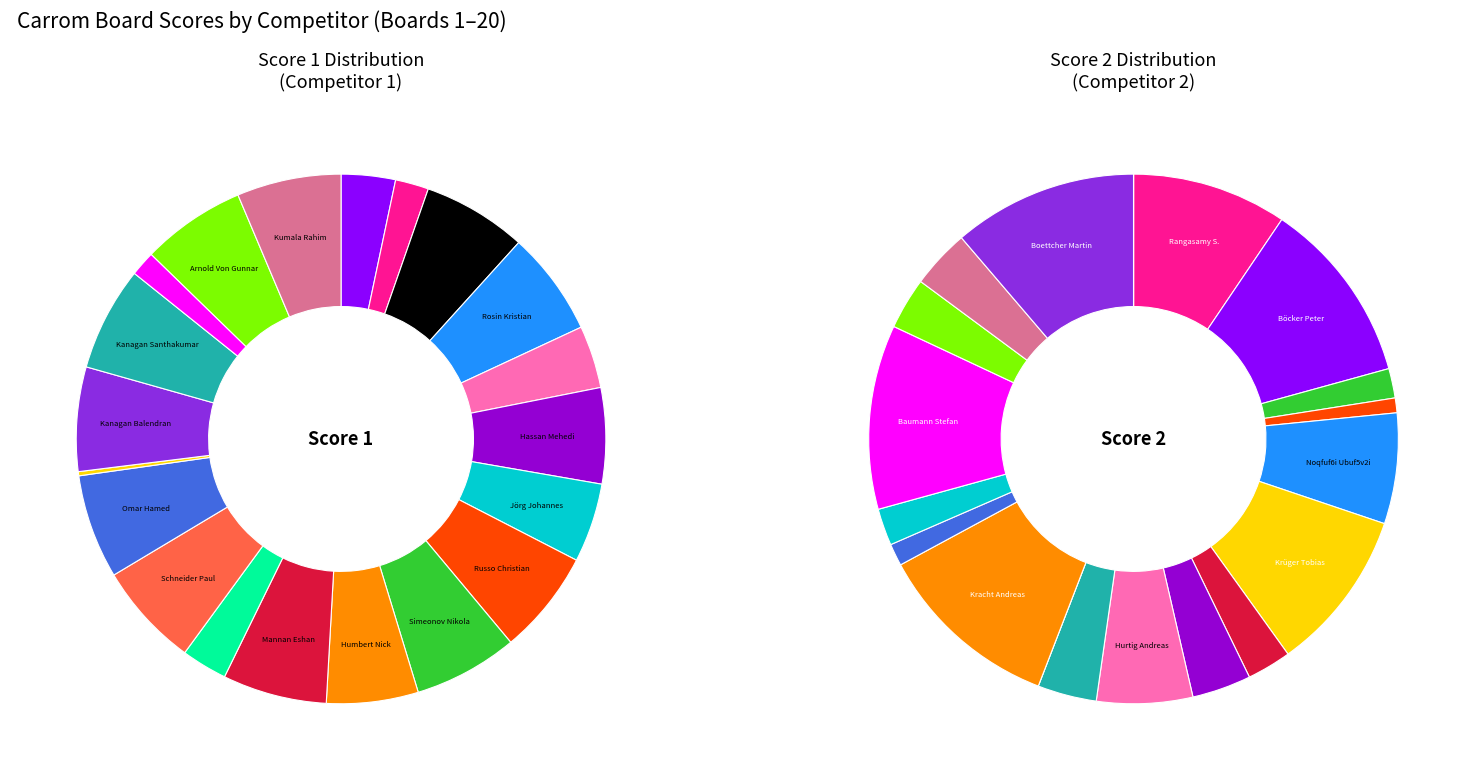

Is there any slice that represents more than half of the pie?

No